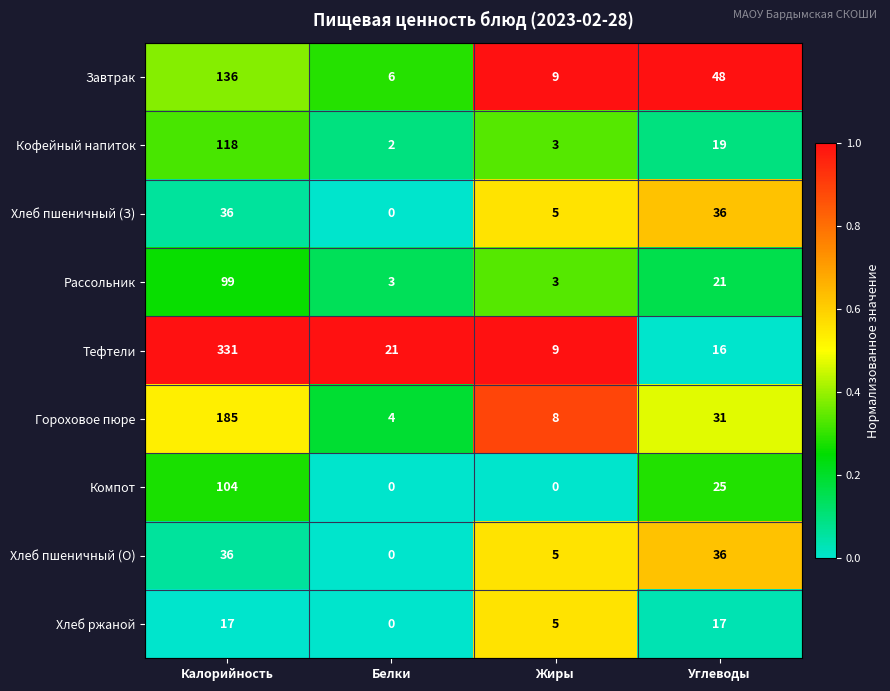

What is the difference between the Рассольник values at Жиры and Калорийность?

96